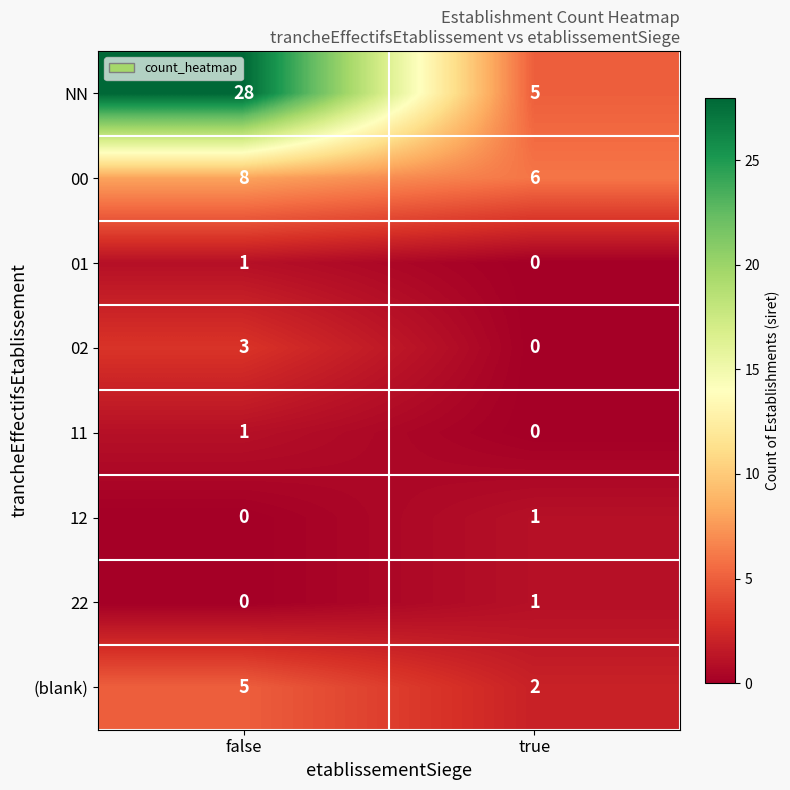

Rank the categories by 00 value from highest to lowest.

false, true